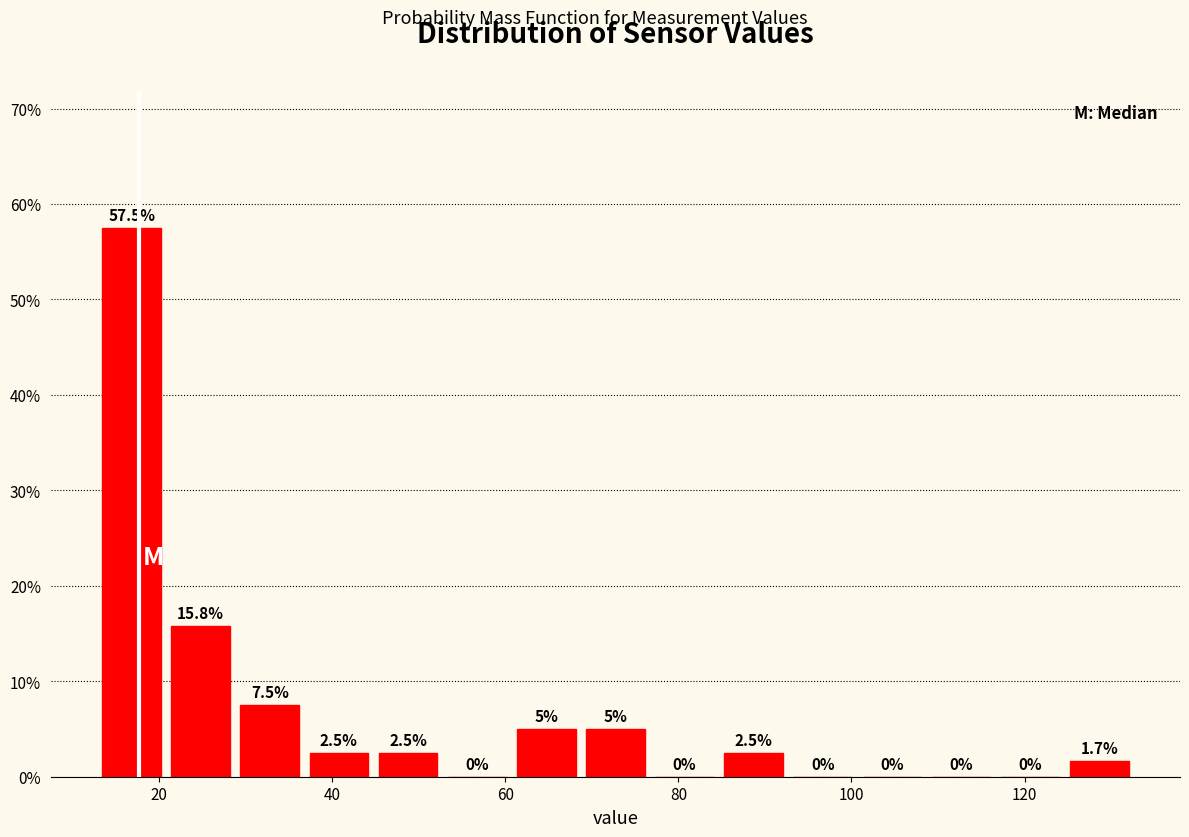

Around what value on the x-axis is the tallest bar? Give the approximate position of its centre, as read against the axis.

16